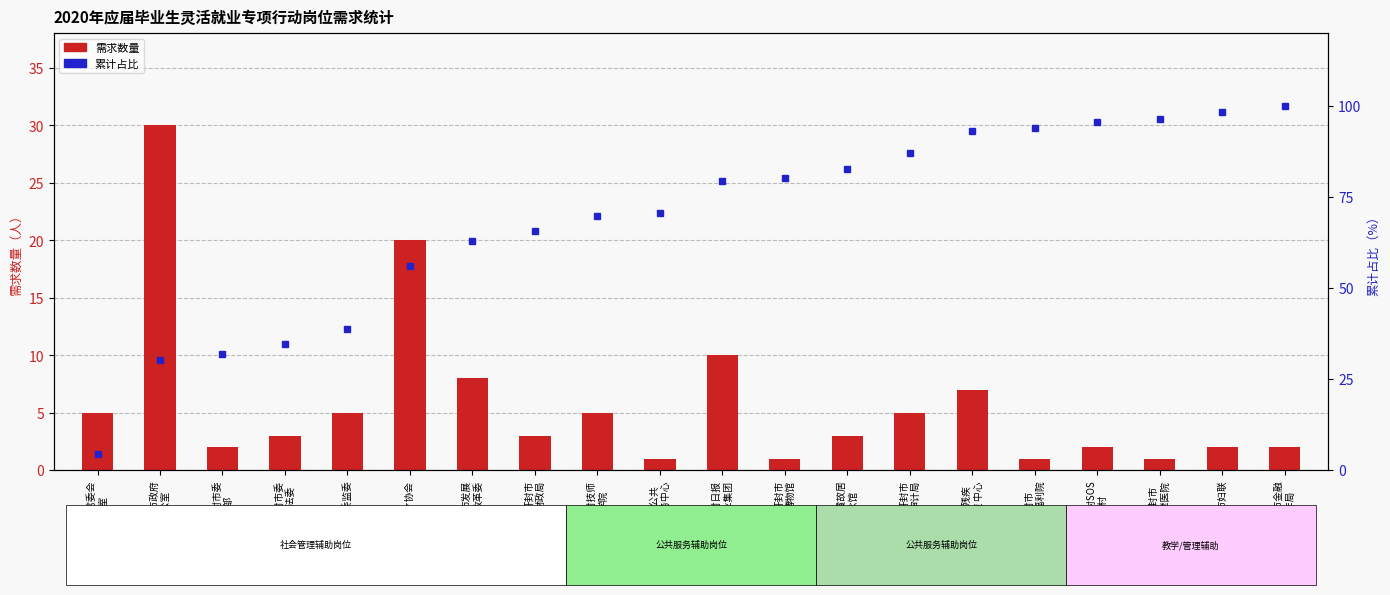

What is the difference between the maximum and second lowest values in the 需求数量 series?

29.0